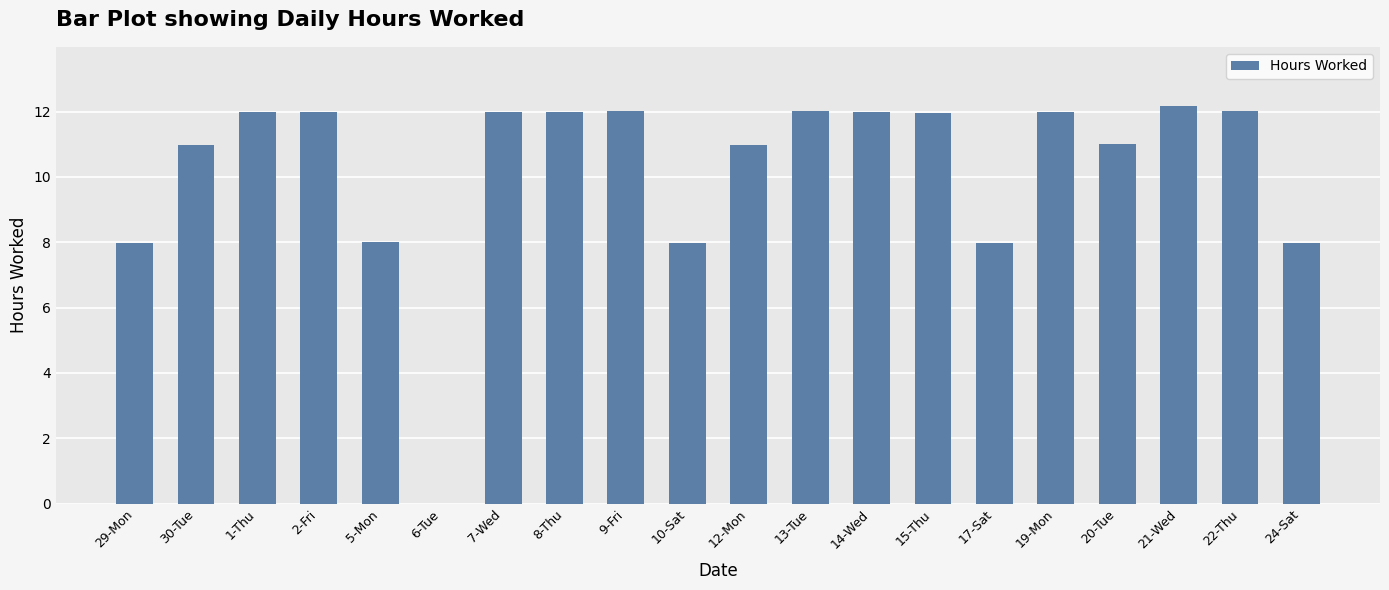

Between 14-Wed and 6-Tue, which is larger?

14-Wed